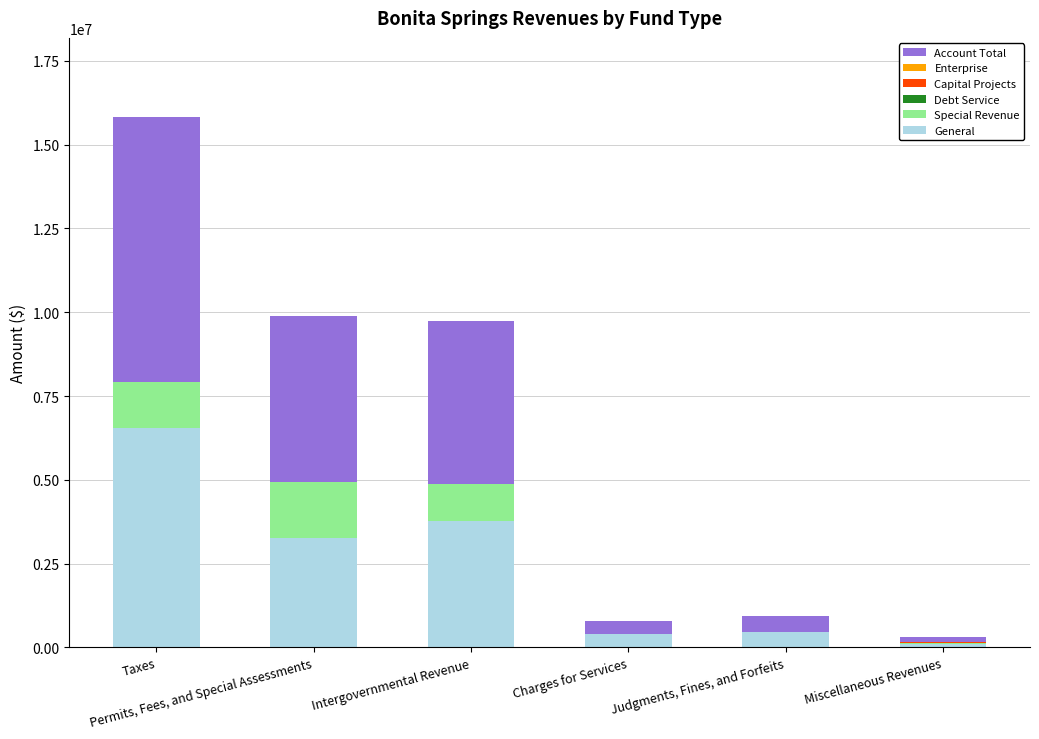

What is the highest value of the General series?

6560020